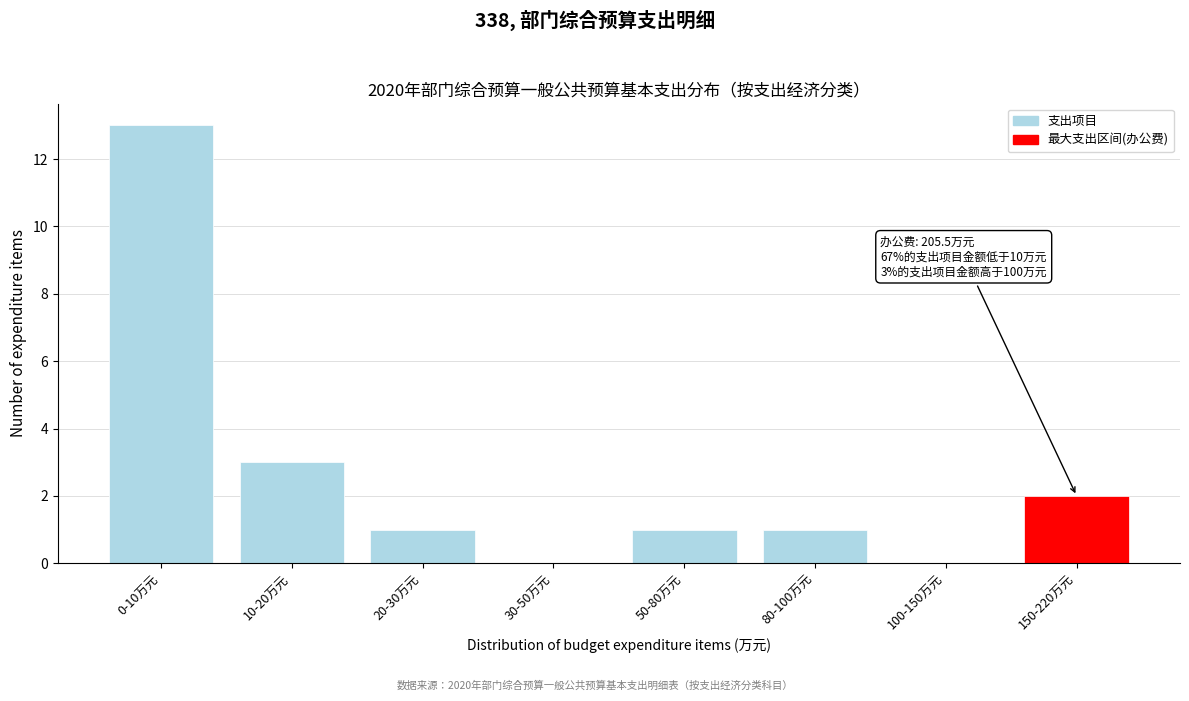

Reading left to right, list all the values displayed in this chart.

0-10万元=13	10-20万元=3	20-30万元=1	30-50万元=0	50-80万元=1	80-100万元=1	100-150万元=0	150-220万元=2